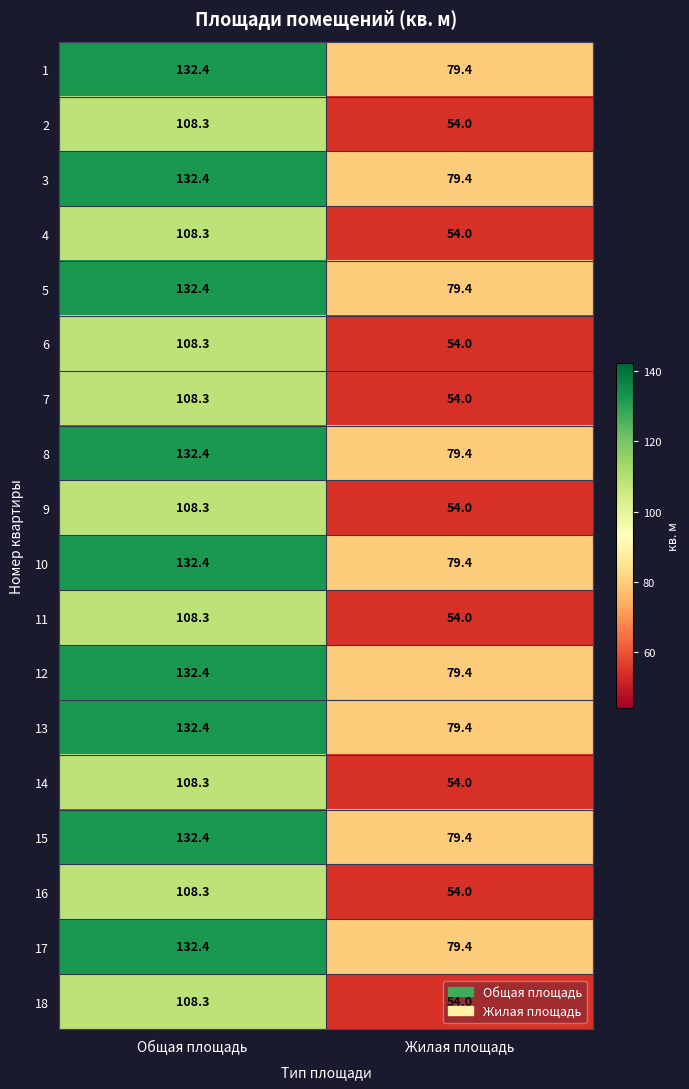

What is the difference between the 3 values at Общая площадь and Жилая площадь?

53.0